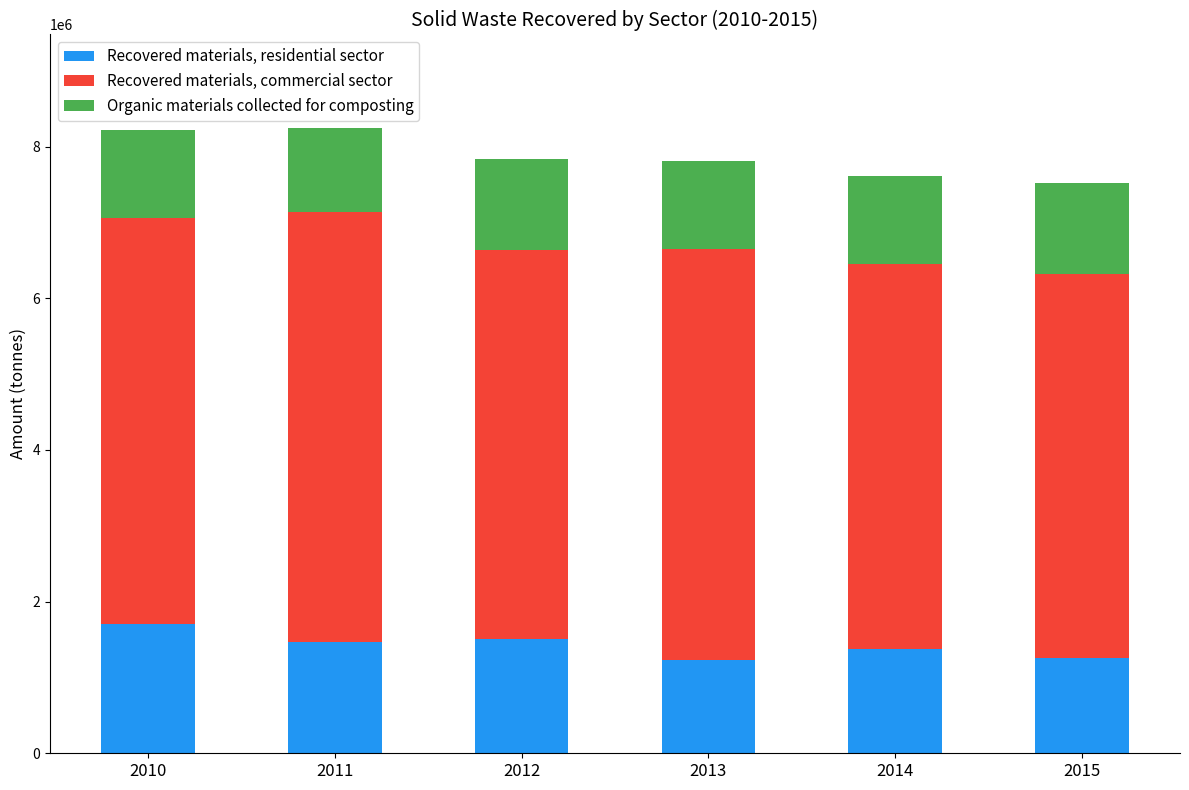

What is the difference between the second highest and minimum values in the Recovered materials, residential sector series?

273367.4